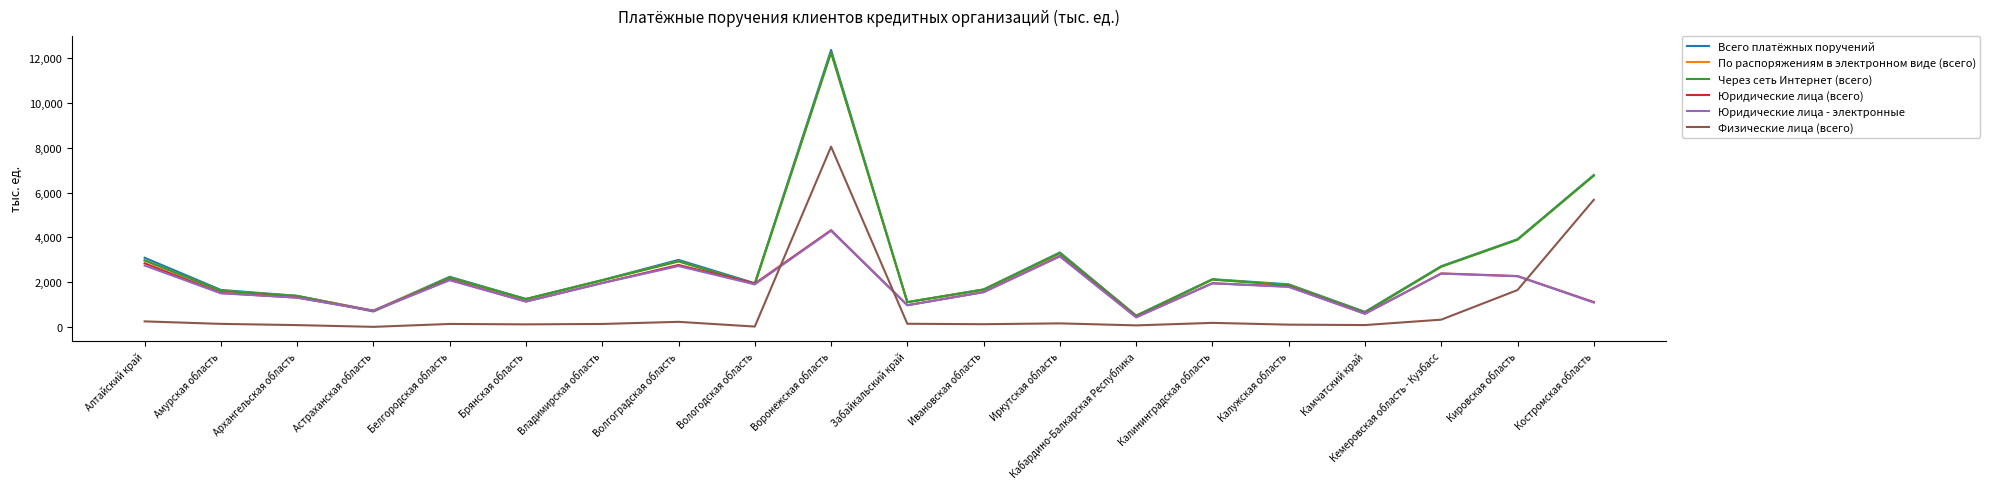

How many intersections are there between Физические лица (всего) and Юридические лица - электронные?

3